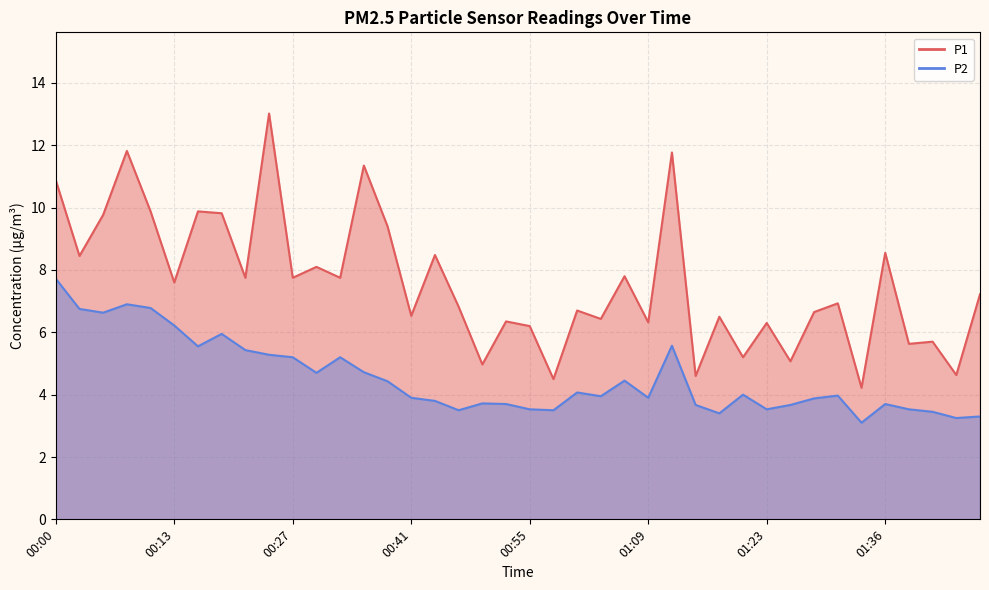

What is the label of the 30th point from the left?

01:20